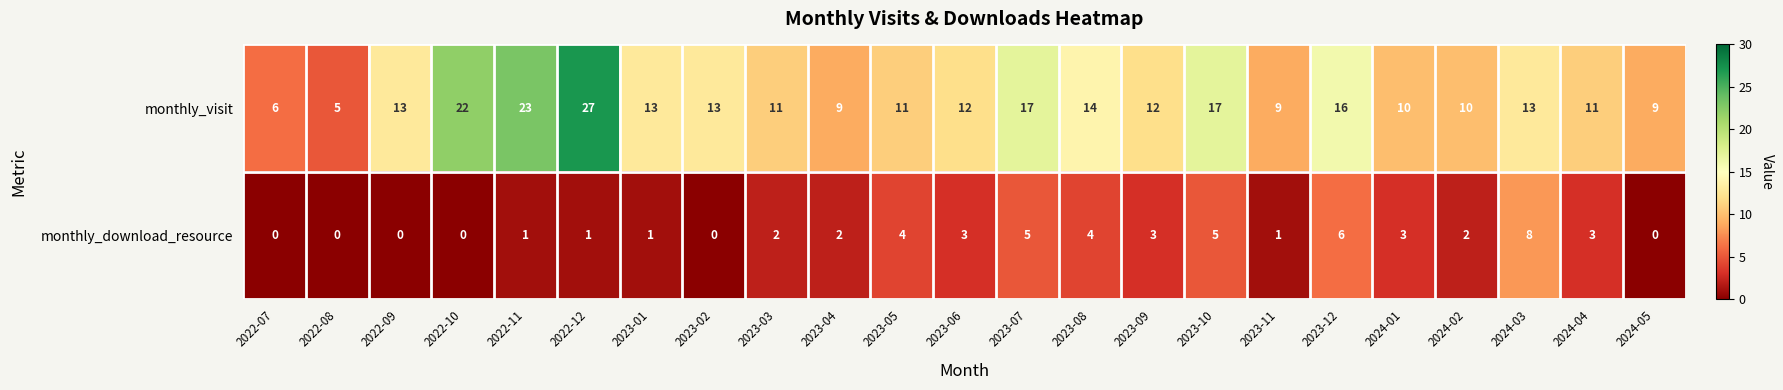

How many data points does each series have?

23